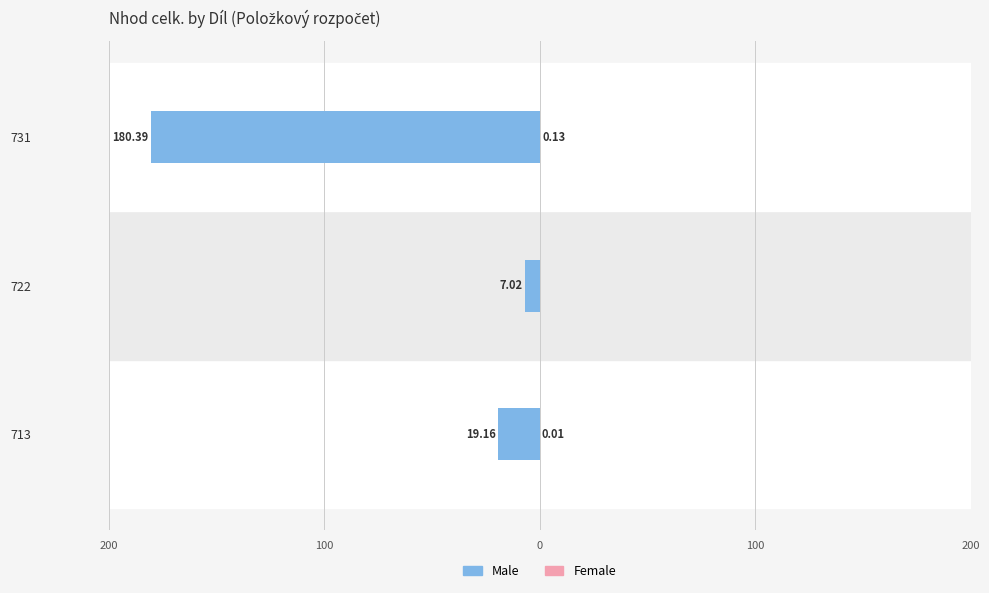

List the series in order of their overall mean, highest first.

Female, Male